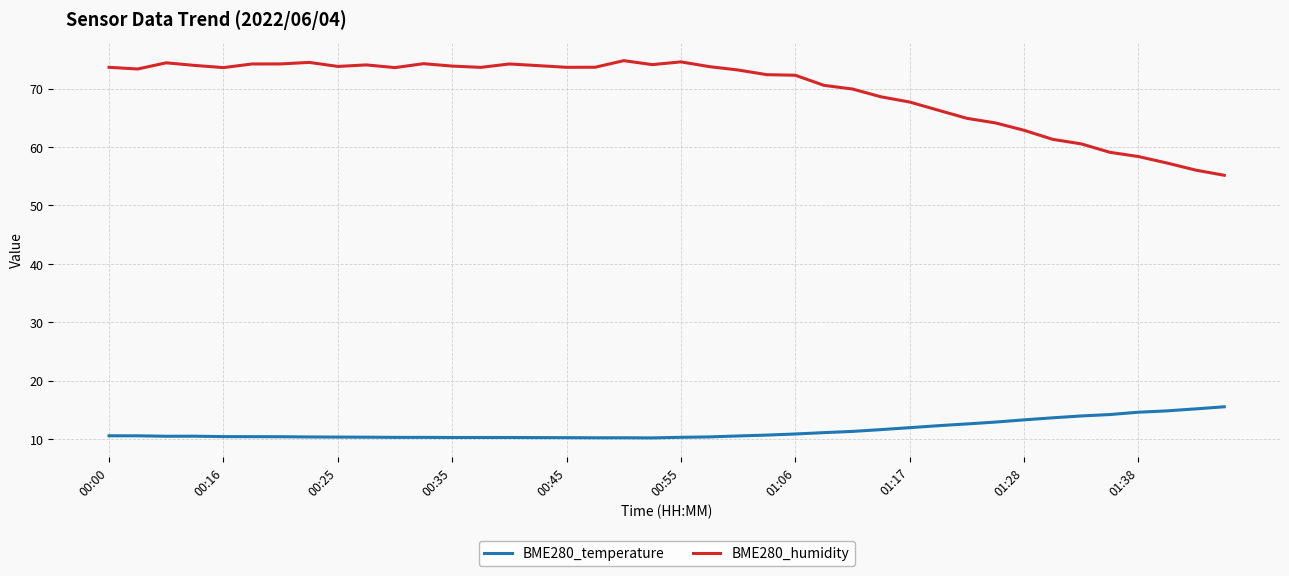

Which series has the largest total across all categories?

BME280_humidity